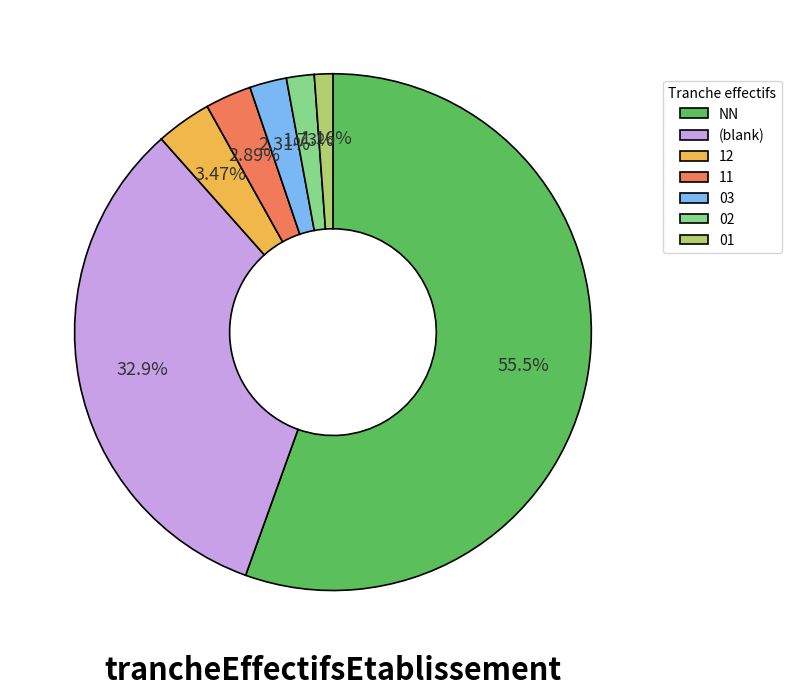

Approximately how many times larger is the value at 03 compared to 11?

0.8